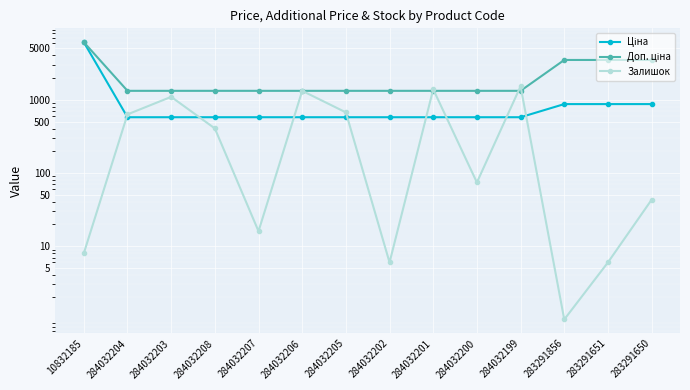

What is the spread (max minus min) of values at 283291650?

3429.1